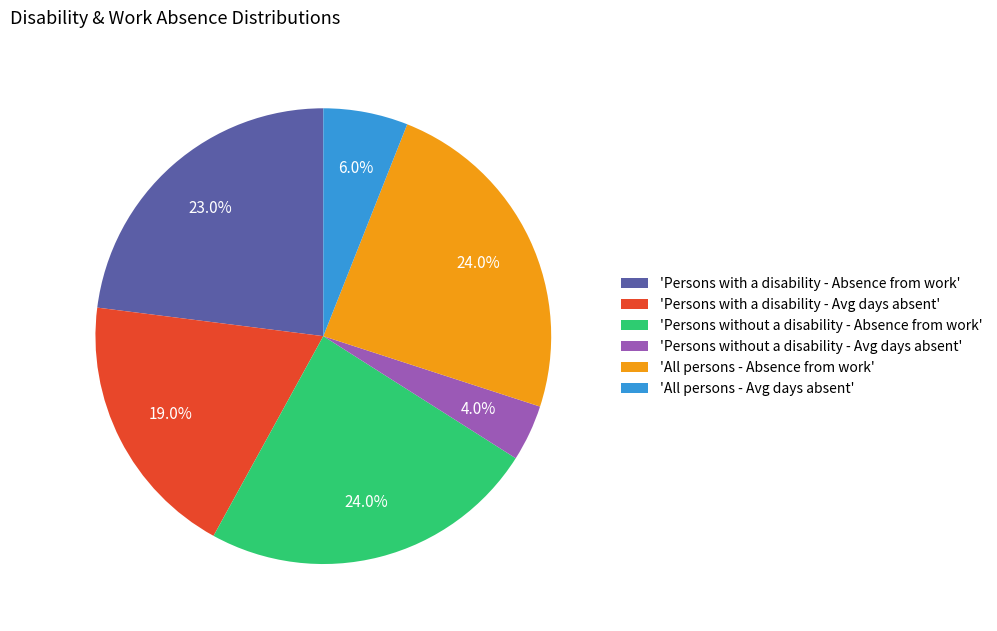

Which category has the smallest portion of the pie?

'Persons without a disability - Avg days absent'